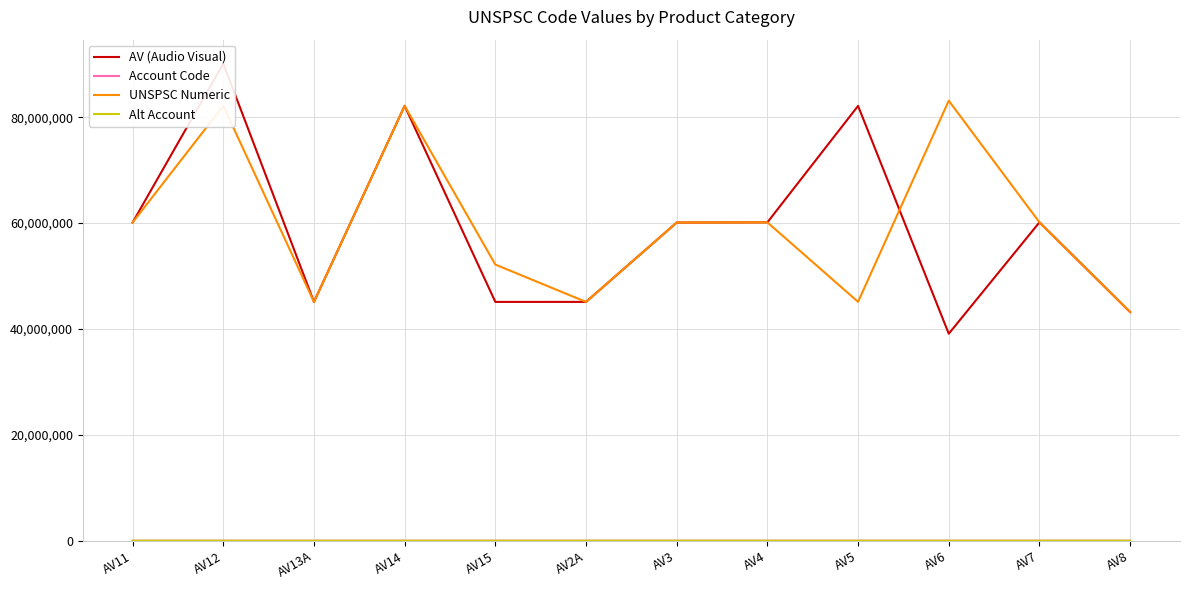

List the labels in order of Account Code value, largest first.

AV11, AV3, AV8, AV6, AV7, AV12, AV4, AV5, AV14, AV13A, AV15, AV2A